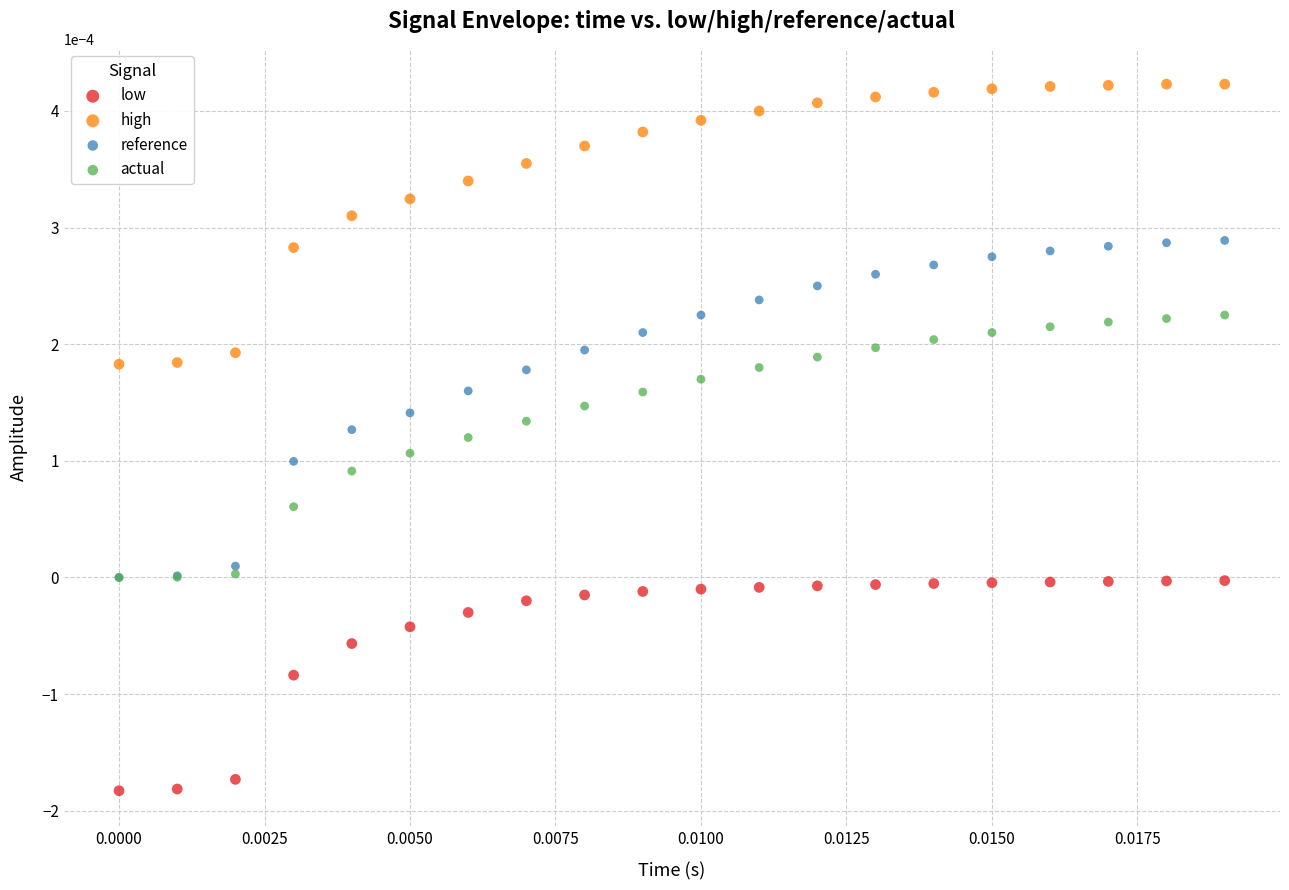

Which series reaches the minimum Y coordinate?

low